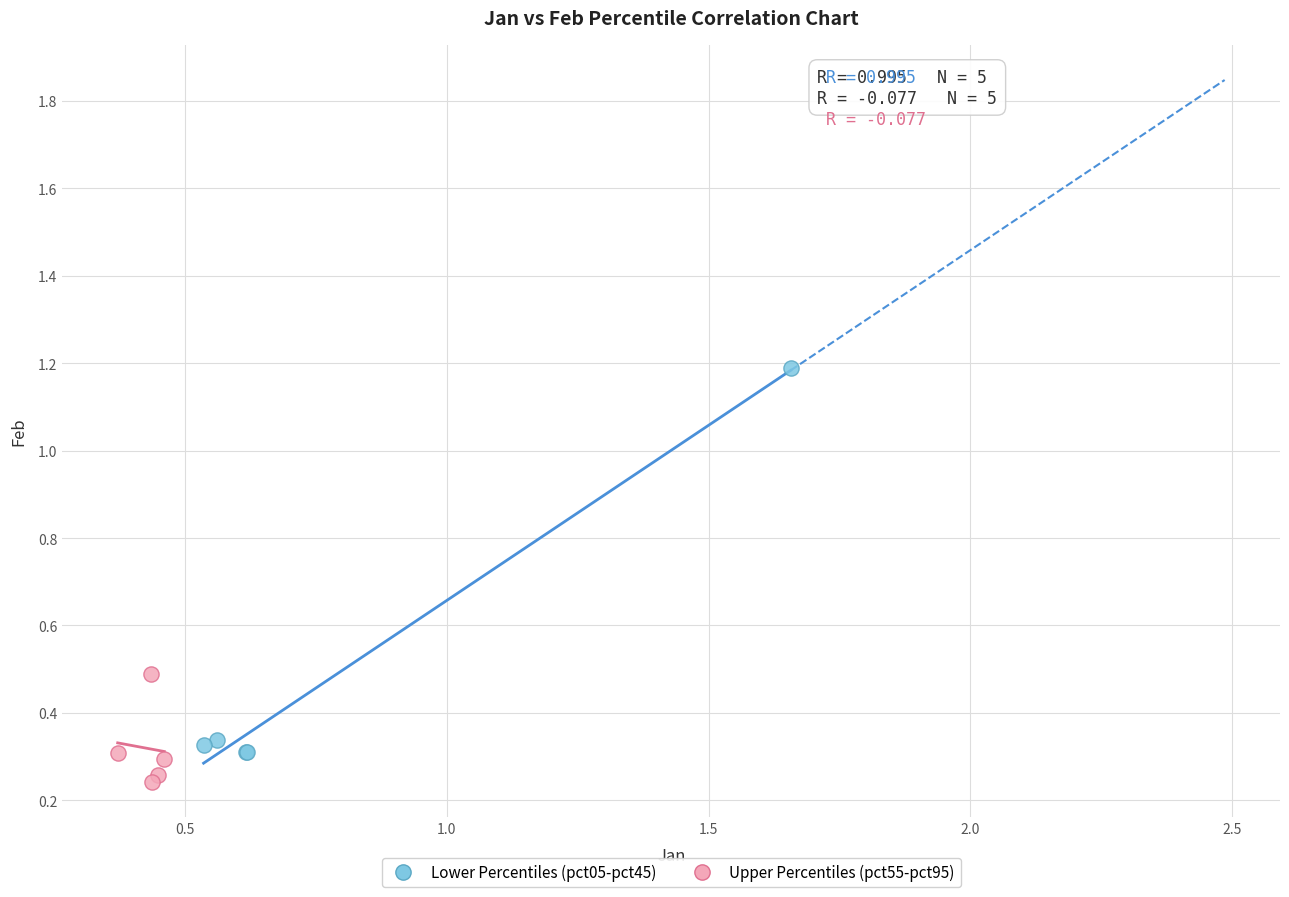

Which series has the largest Y range (max minus min)?

Lower Percentiles (pct05-pct45)